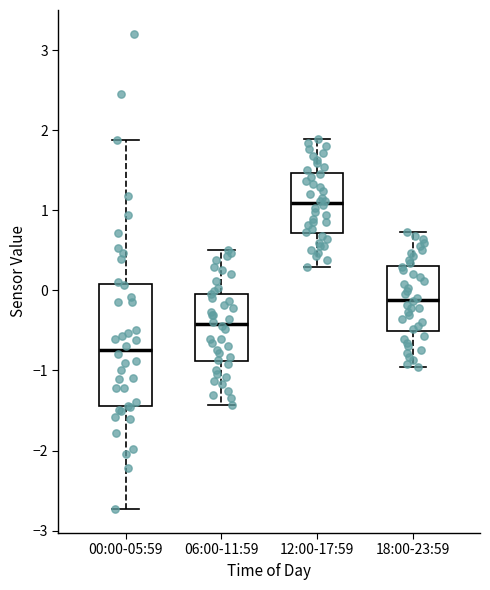

Where does the lower whisker of the box for 18:00-23:59 end on the y-axis? The values are not printed on the chart, so give them approximately, as read against the axis.

-1.0